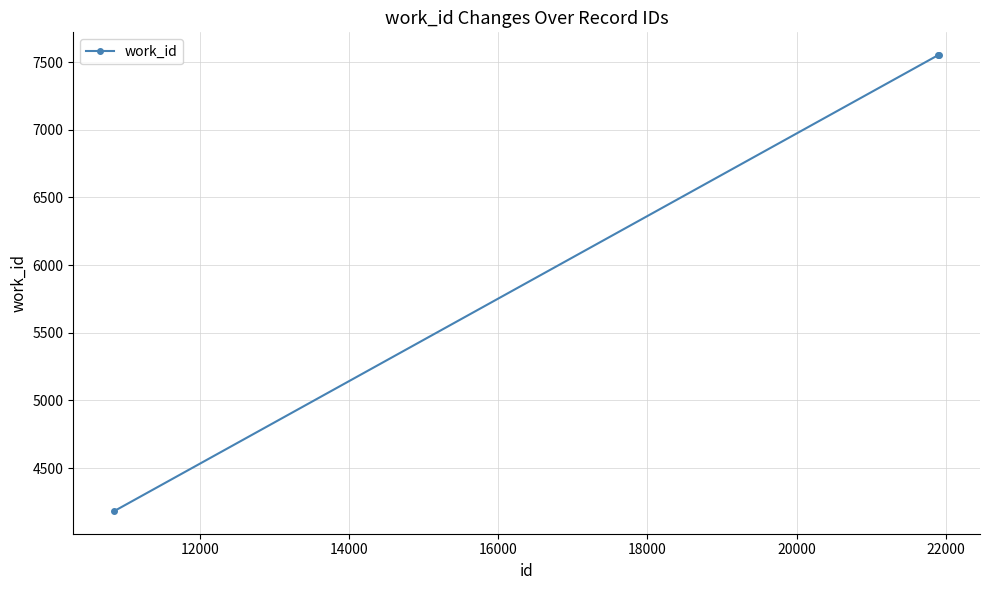

Reading left to right, transcribe all the data shown in this chart.

4183	7551	7551